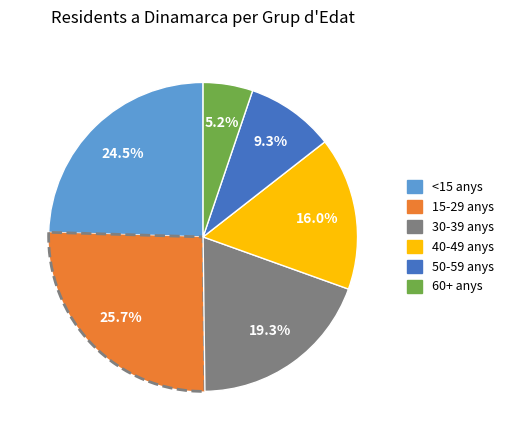

Is there a majority slice in this chart?

No